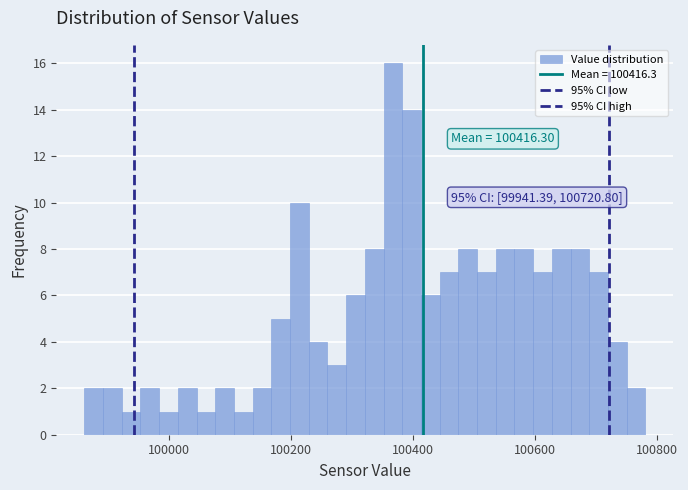

Around what value on the x-axis is the tallest bar? Give the approximate position of its centre, as read against the axis.

100360